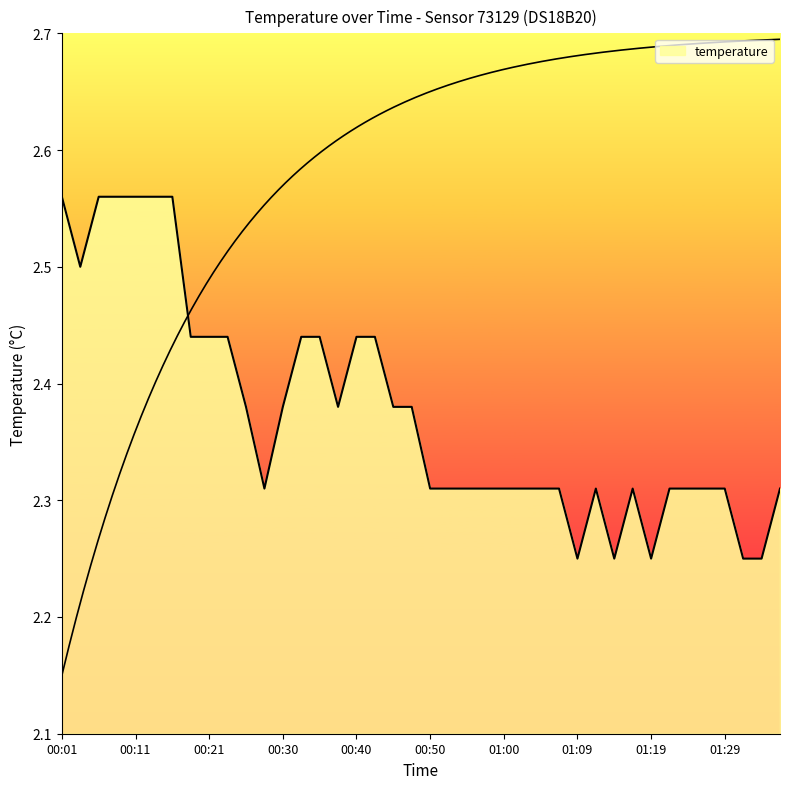

Approximately how many times larger is the value at 00:57 compared to 00:11?

0.9